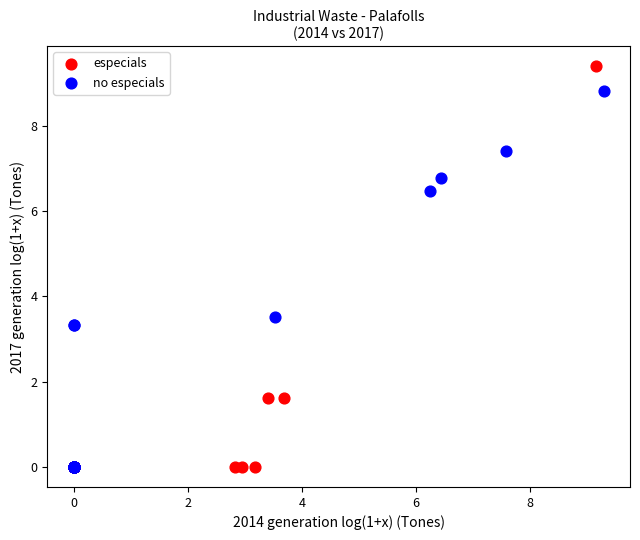

Which series contains the highest Y value?

especials